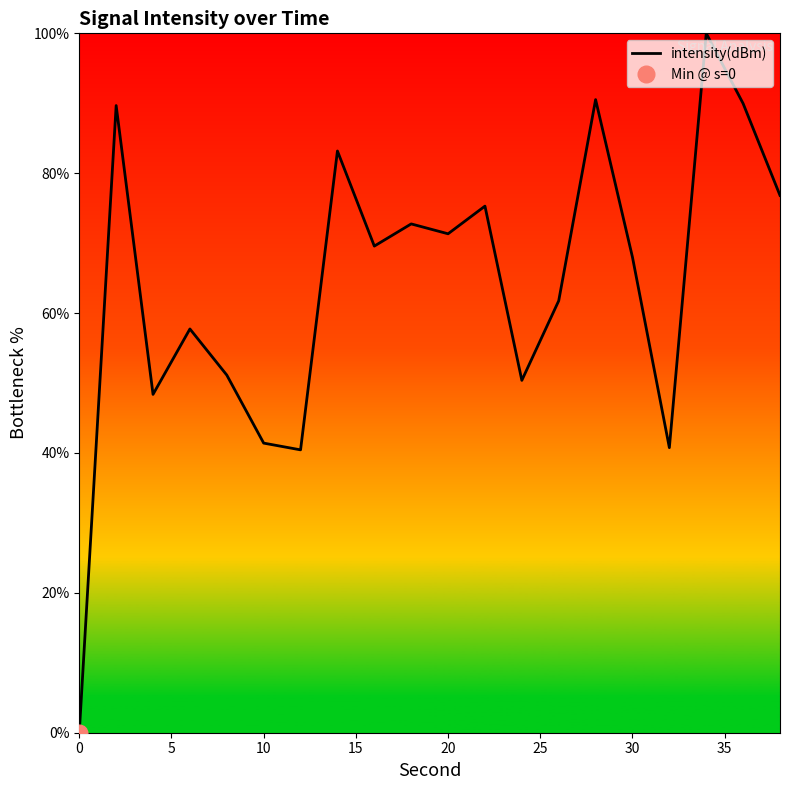

The intensity(dBm) series shows 68.0 at 30. True or false?

True